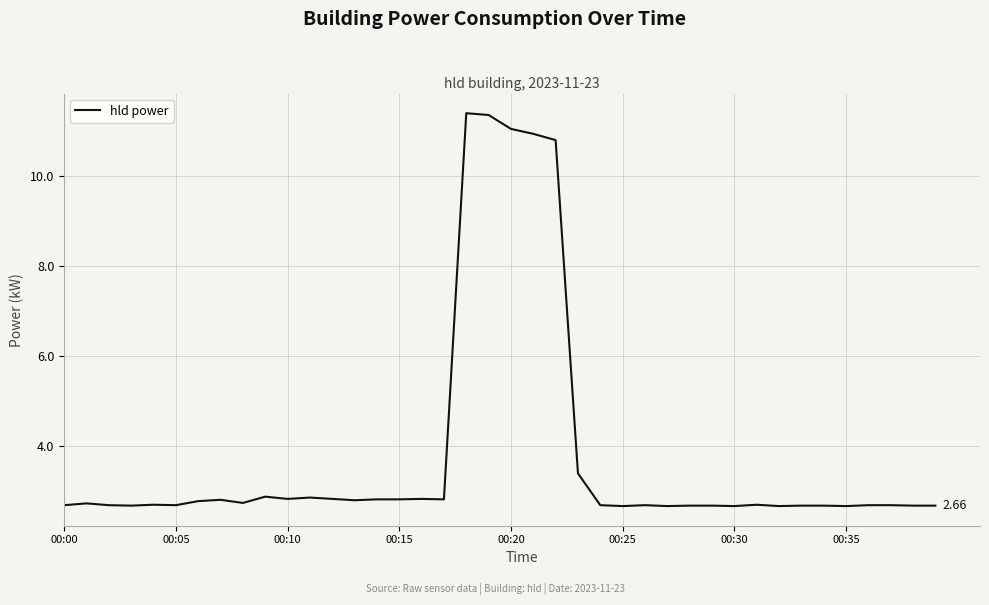

What is the difference between the maximum and minimum values?

8.8